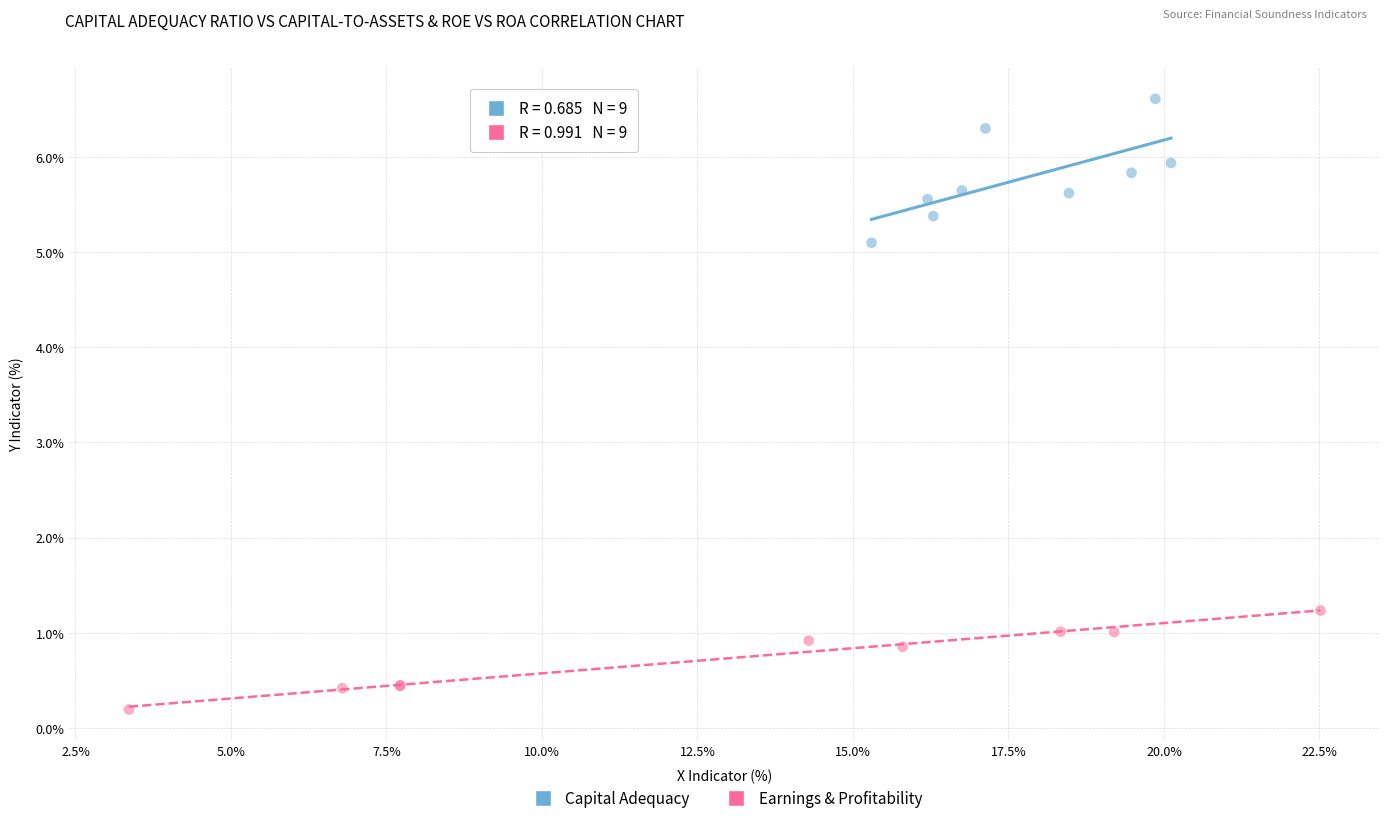

Which series reaches the maximum Y coordinate?

Capital Adequacy